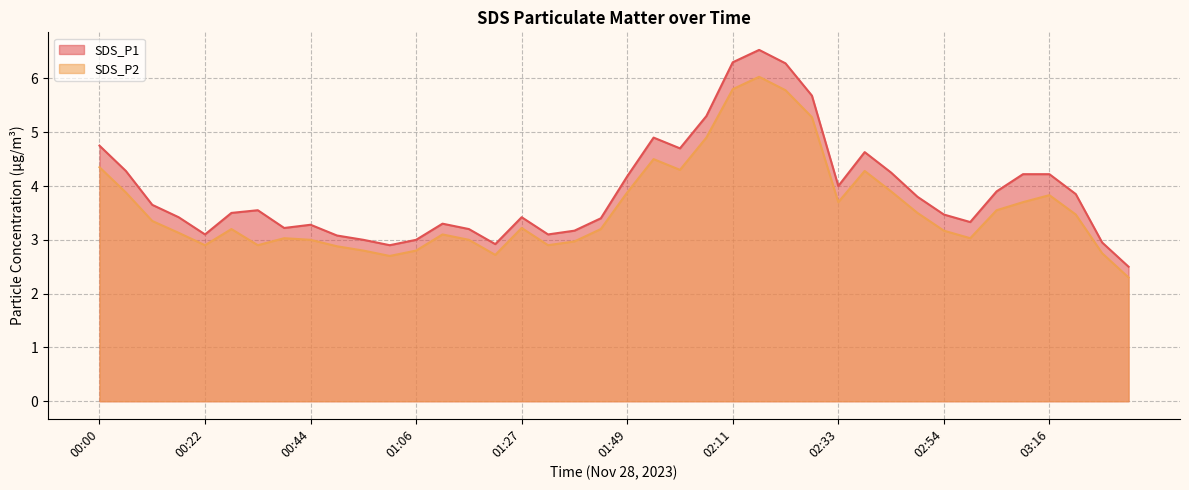

True or false: SDS_P2 and SDS_P1 cross at least once.

False